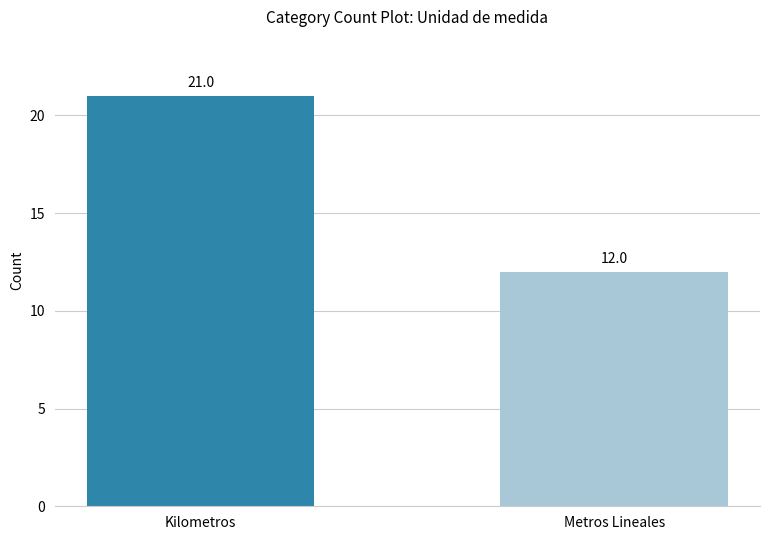

Which label corresponds to the largest value in the chart?

Kilometros